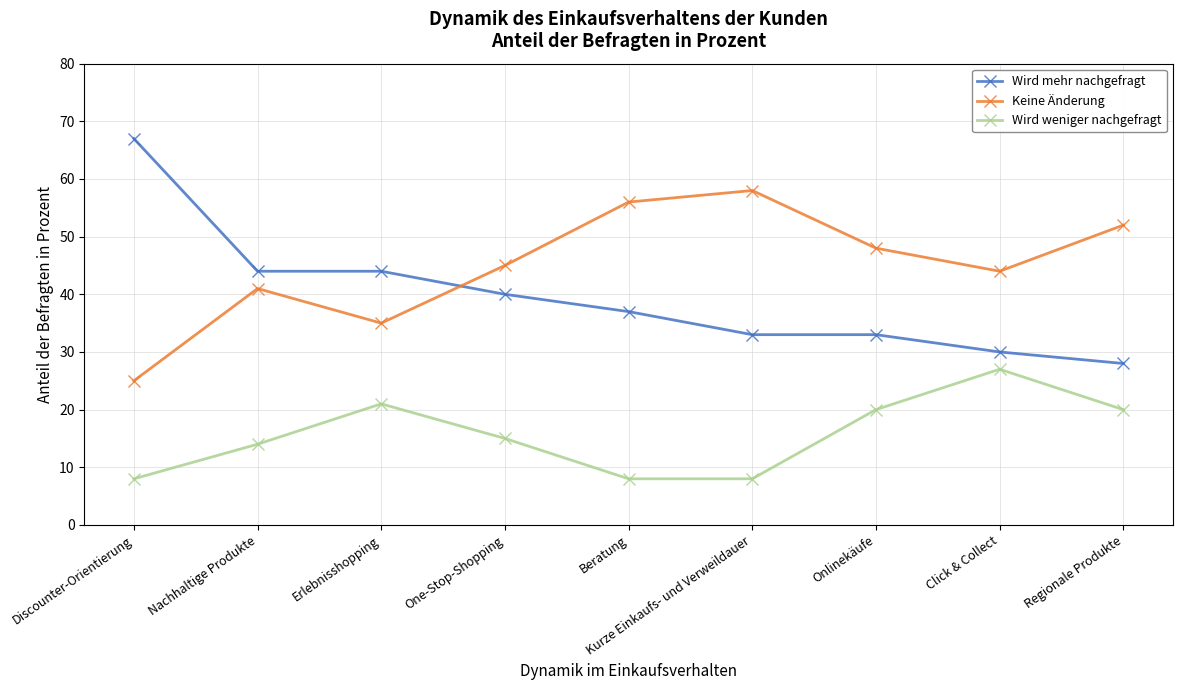

Reading left to right, extract all data points from this chart.

Wird mehr nachgefragt: 67	44	44	40	37	33	33	30	28
Keine Änderung: 25	41	35	45	56	58	48	44	52
Wird weniger nachgefragt: 8	14	21	15	8	8	20	27	20